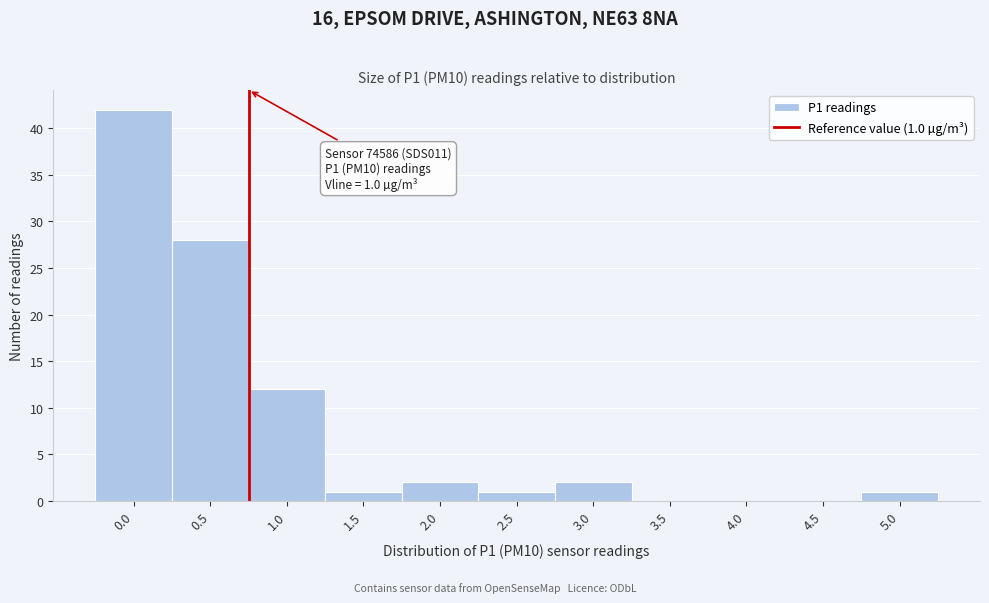

Reading left to right, transcribe all the data shown in this chart.

0.0=42	0.5=28	1.0=12	1.5=1	2.0=2	2.5=1	3.0=2	3.5=0	4.0=0	4.5=0	5.0=1